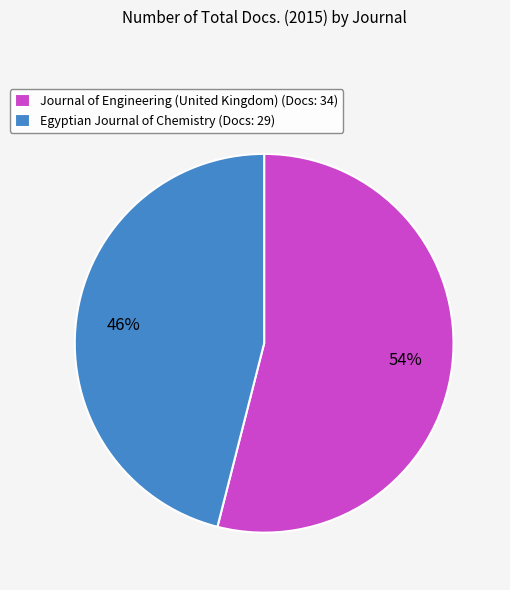

What percentage is the Journal of Engineering (United Kingdom) slice, to the nearest percent?

54%